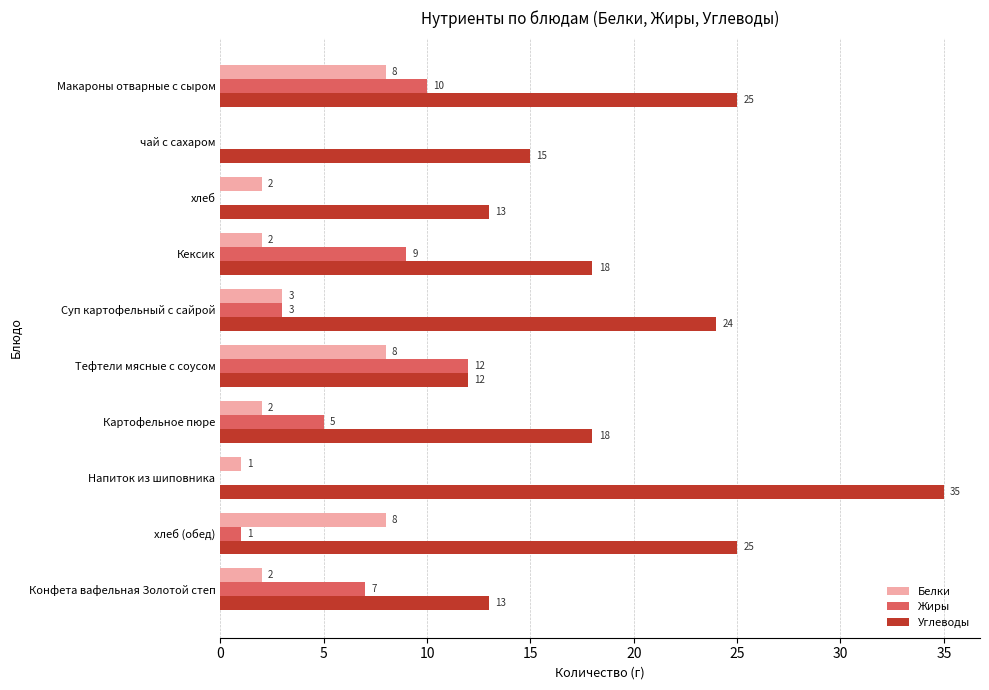

Which series changed the most between хлеб and Тефтели мясные с соусом?

Жиры